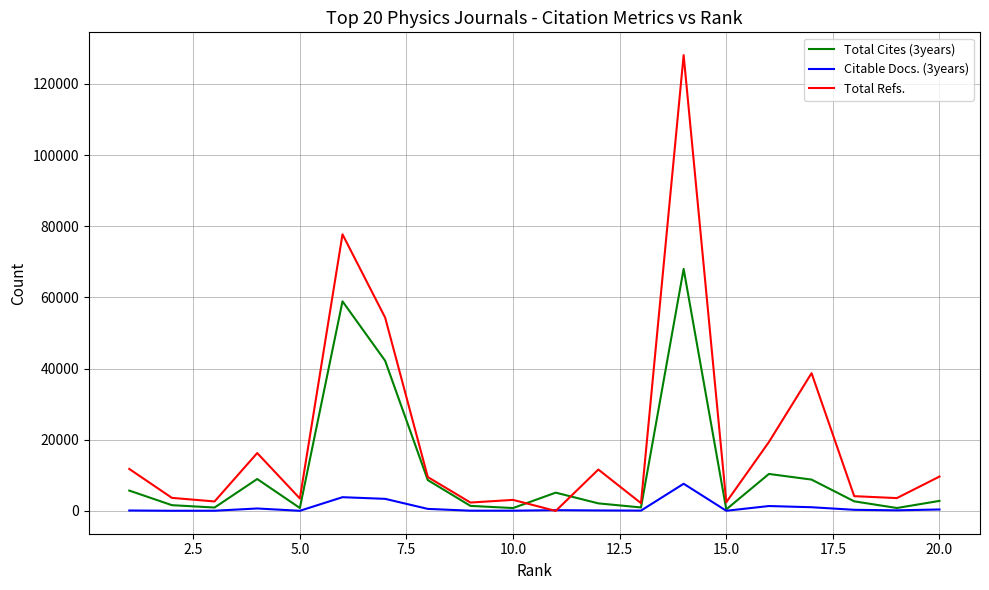

Which series has the widest spread of values?

Total Refs.